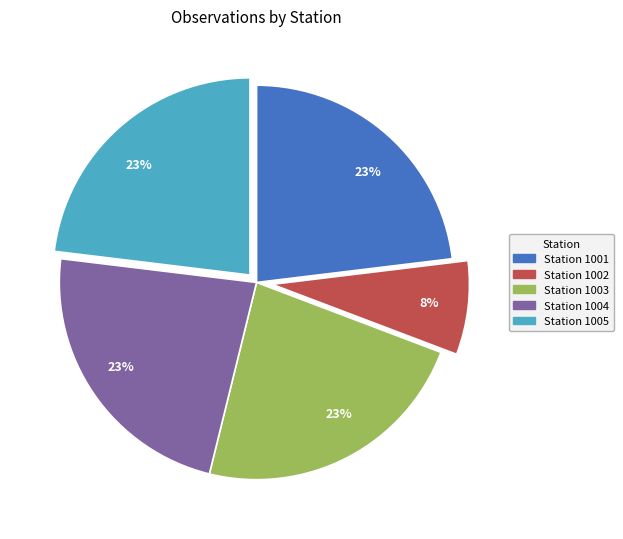

Approximately how many times larger is the value at Station 1004 compared to Station 1001?

1.0